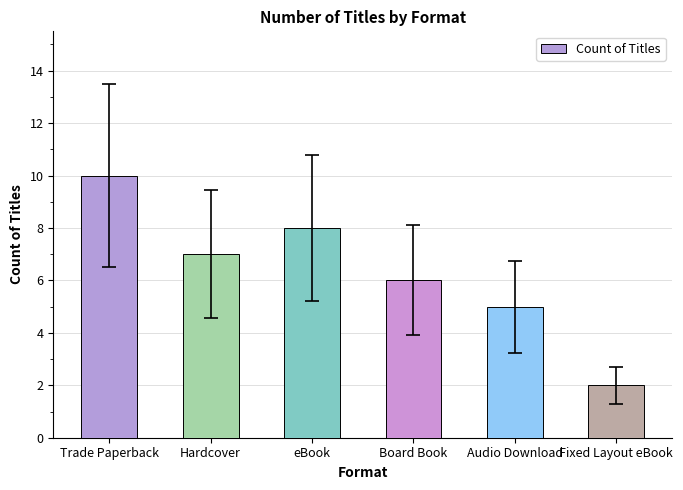

Between Board Book and Hardcover, which is larger?

Hardcover